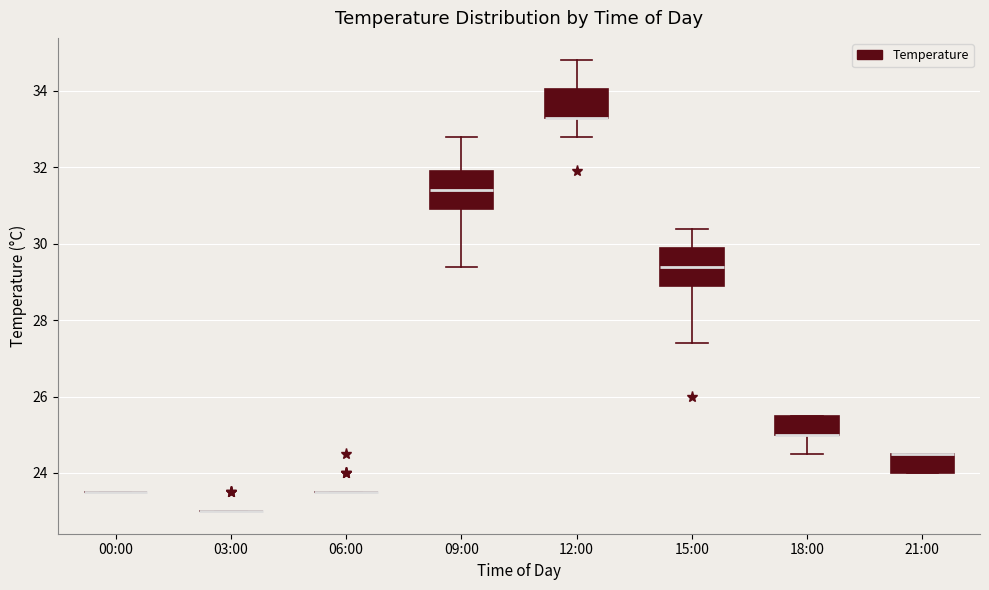

Reading left to right, read every box against the y-axis: the position of its median line, the range the box covers, and the ends of its whiskers. The values are not printed on the chart, so give them approximately, as read against the axis.

00:00: box collapsed to a line at 23.6, whiskers 23.6 to 23.6
03:00: box collapsed to a line at 23.0, whiskers 23.0 to 23.0
06:00: box collapsed to a line at 23.6, whiskers 23.6 to 23.6
09:00: median 31.4, box 31.0 to 32.0, whiskers 29.4 to 32.8
12:00: median 33.4 (drawn on the box's lower edge), box 33.4 to 34.0, whiskers 32.8 to 34.8
15:00: median 29.4, box 29.0 to 30.0, whiskers 27.4 to 30.4
18:00: median 25.0 (drawn on the box's lower edge), box 25.0 to 25.6, whiskers 24.6 to 25.6
21:00: median 24.6 (drawn on the box's upper edge), box 24.0 to 24.6, whiskers 24.0 to 24.6